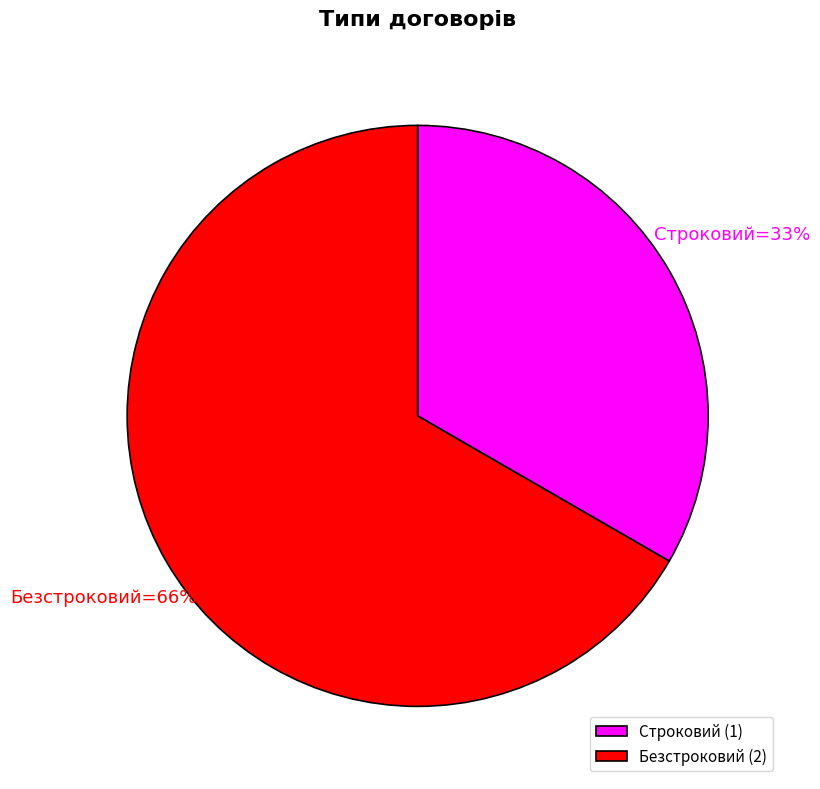

To the nearest percent, what portion does Строковий represent?

33%